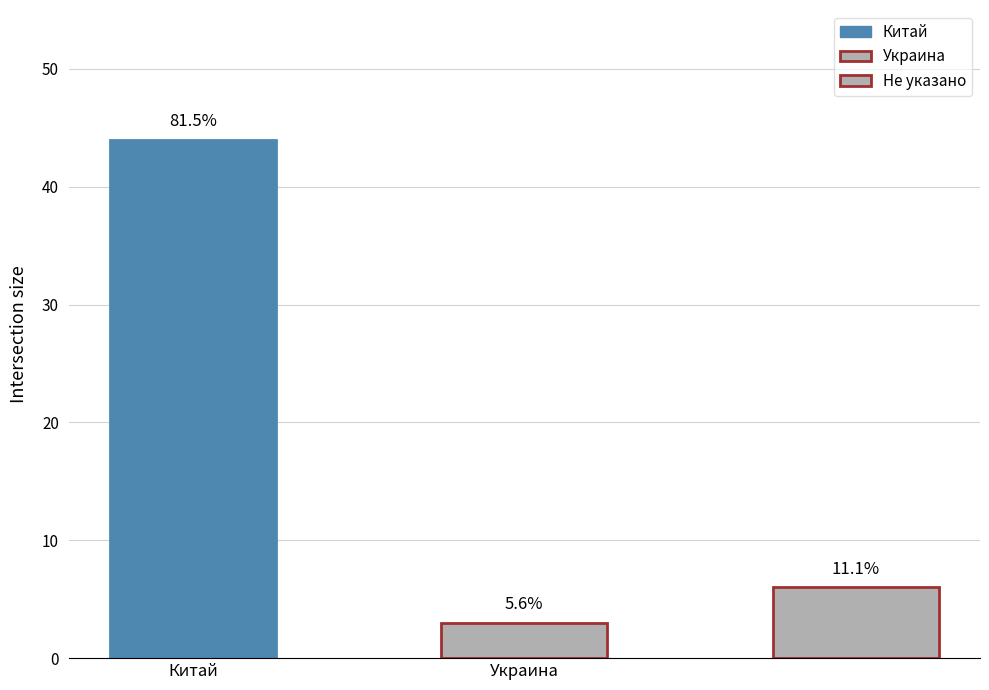

What is the value of the 3rd bar from the left?

6